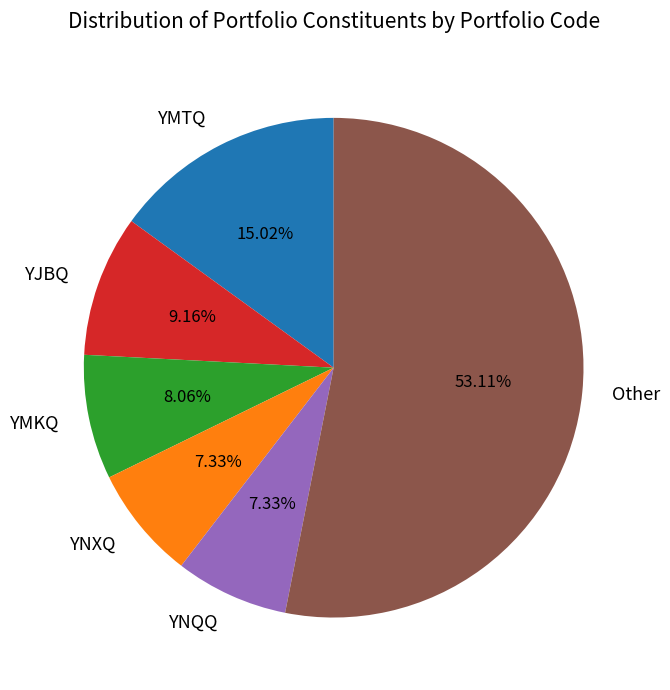

Which has a higher value, YJBQ or YNXQ?

YJBQ